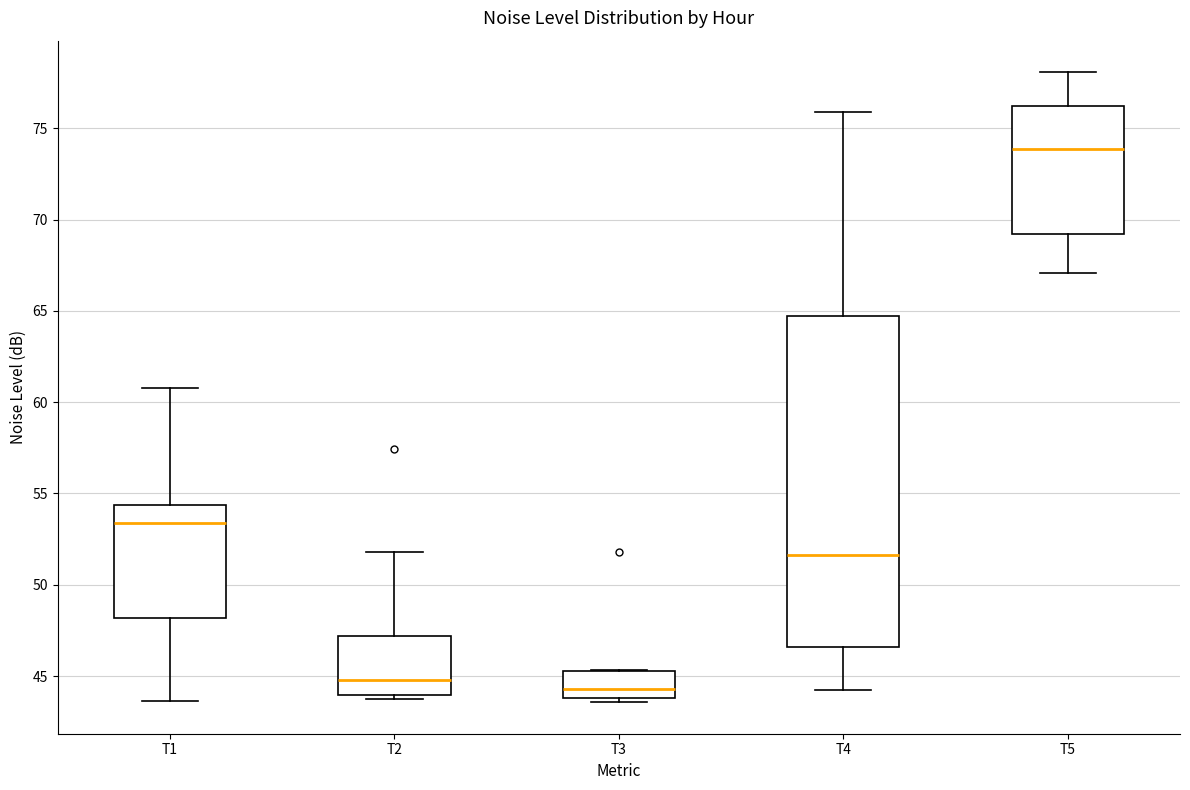

Reading left to right, read every box against the y-axis: the position of its median line, the range the box covers, and the ends of its whiskers. The values are not printed on the chart, so give them approximately, as read against the axis.

T1: median 53.5, box 48.0 to 54.5, whiskers 43.5 to 61.0
T2: median 45.0, box 44.0 to 47.0, whiskers 43.5 to 52.0
T3: median 44.5, box 44.0 to 45.5, whiskers 43.5 to 45.5
T4: median 51.5, box 46.5 to 64.5, whiskers 44.0 to 76.0
T5: median 74.0, box 69.0 to 76.0, whiskers 67.0 to 78.0